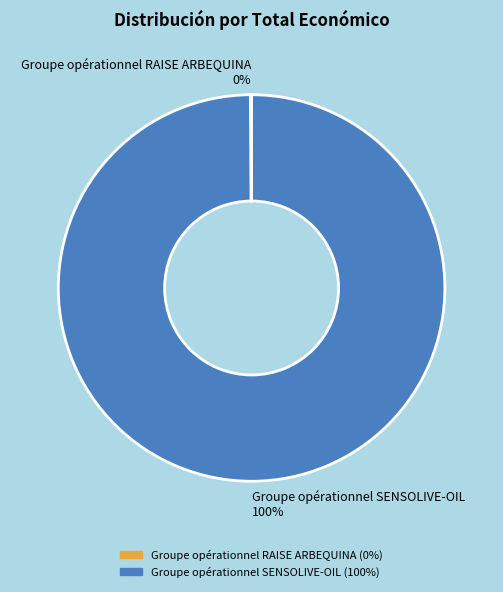

What is the majority slice?

Groupe opérationnel SENSOLIVE-OIL